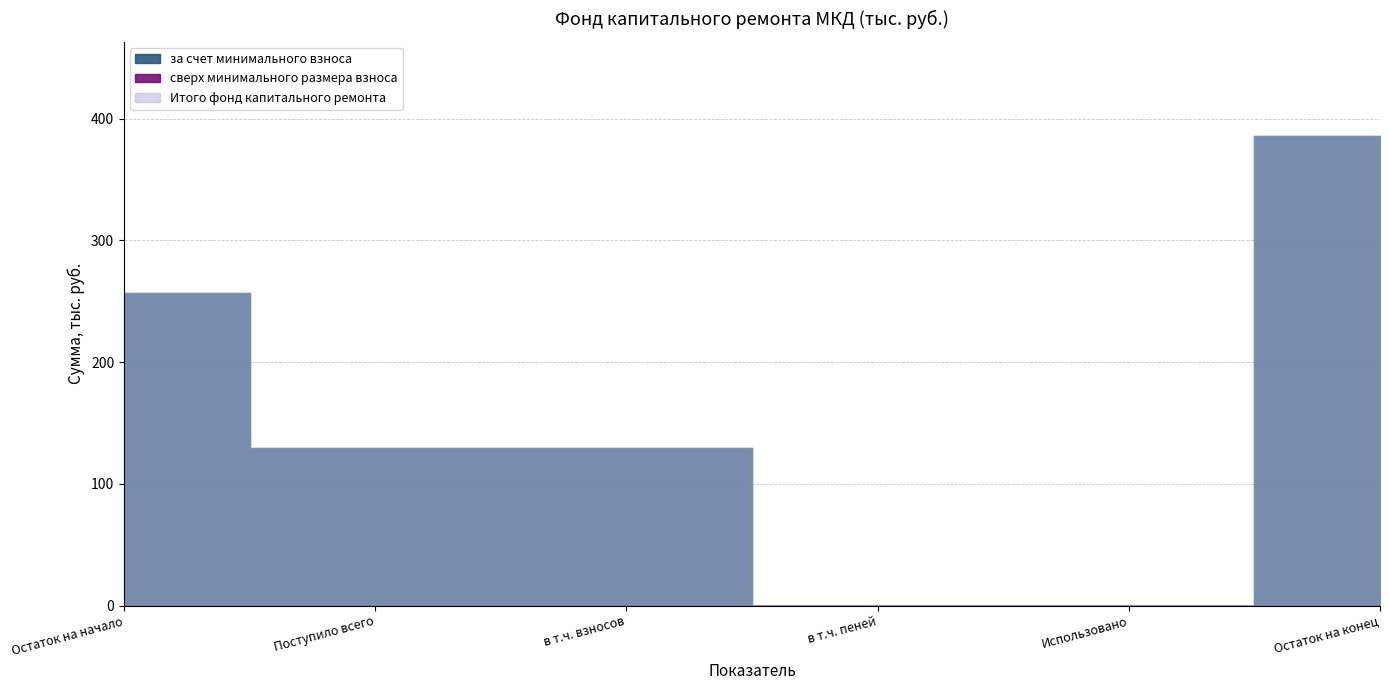

True or false: сверх минимального размера взноса and Итого фонд капитального ремонта cross at least once.

False